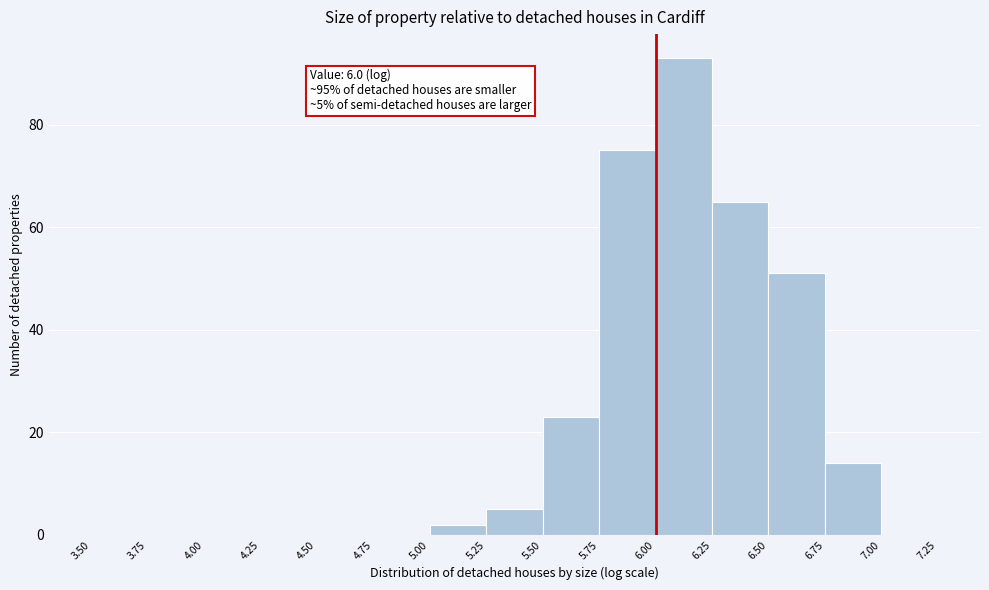

Which range on the x-axis has the tallest bar?

6.00 to 6.25